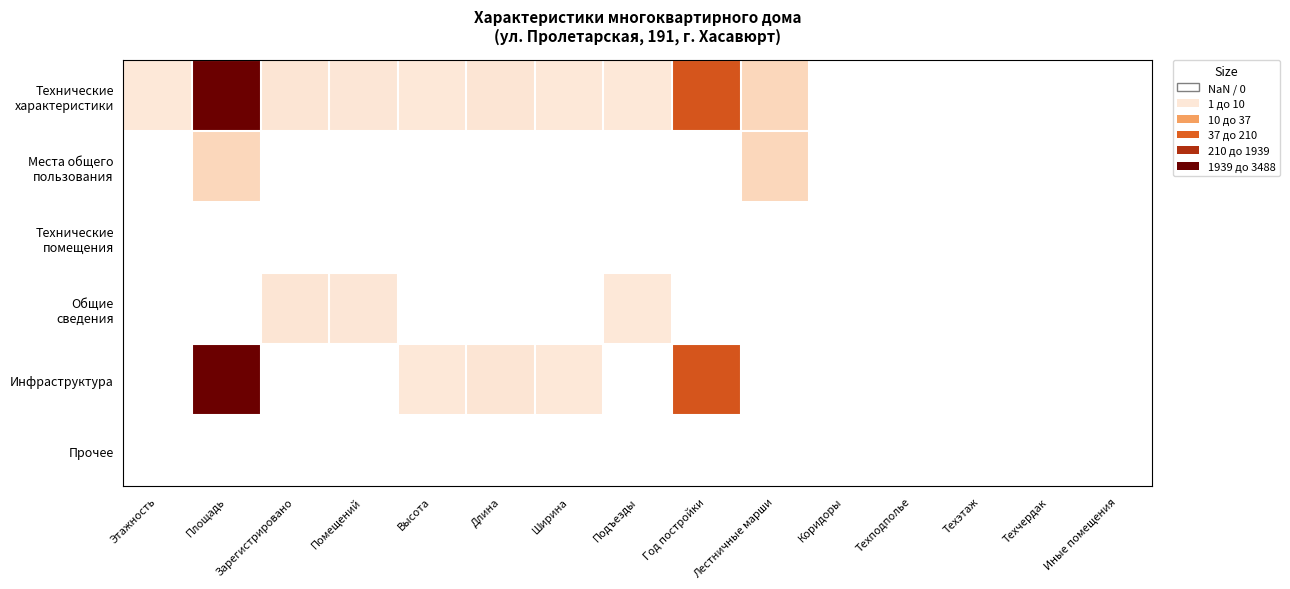

Count the number of data series in this chart.

6